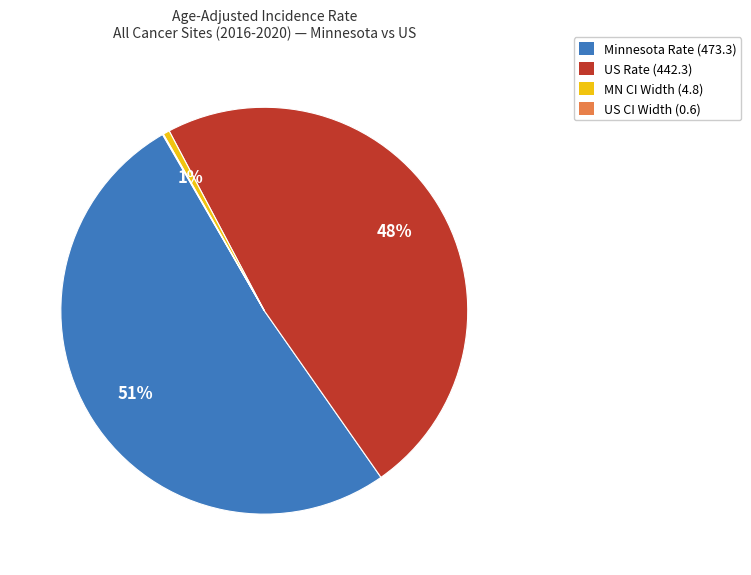

To the nearest percent, what is the average slice percentage?

25%